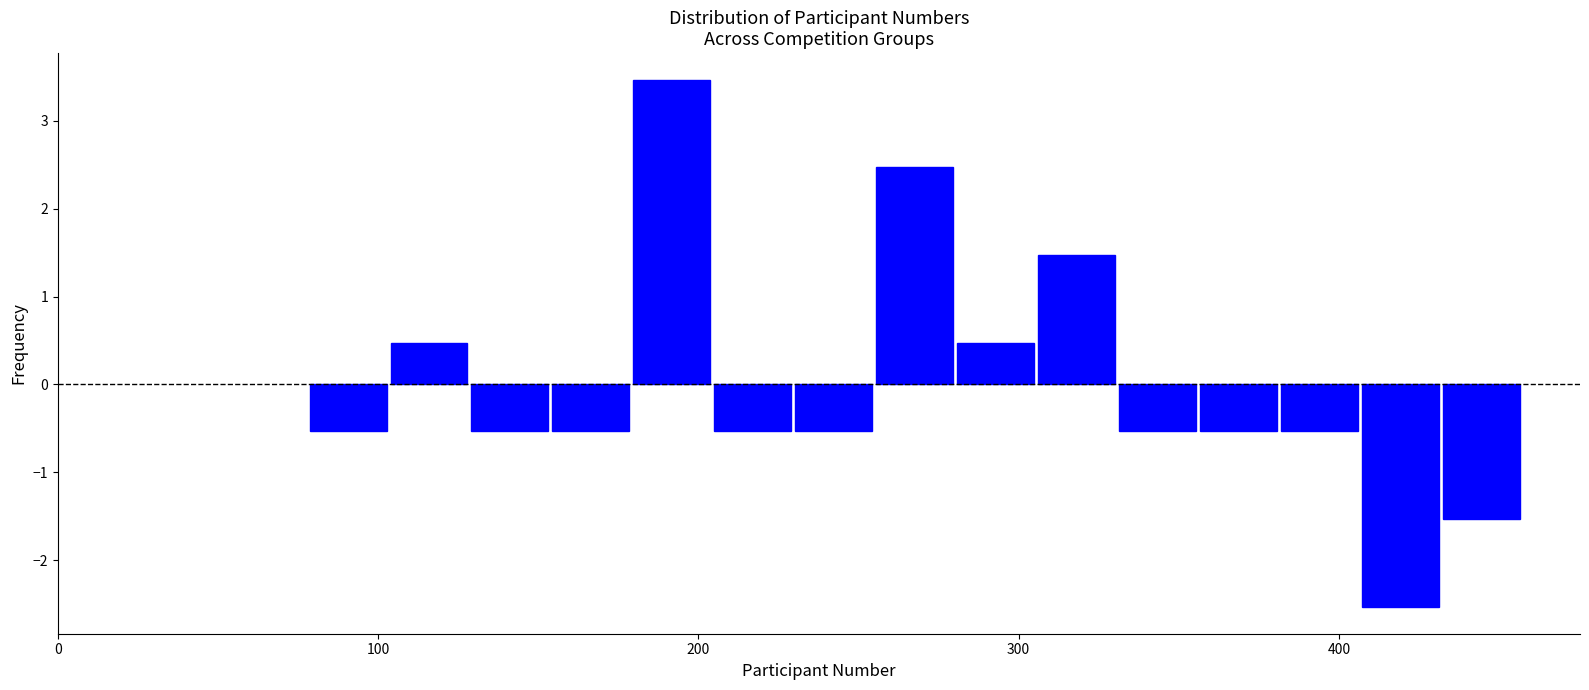

Read against the x-axis, roughly where is the centre of the tallest bar?

190